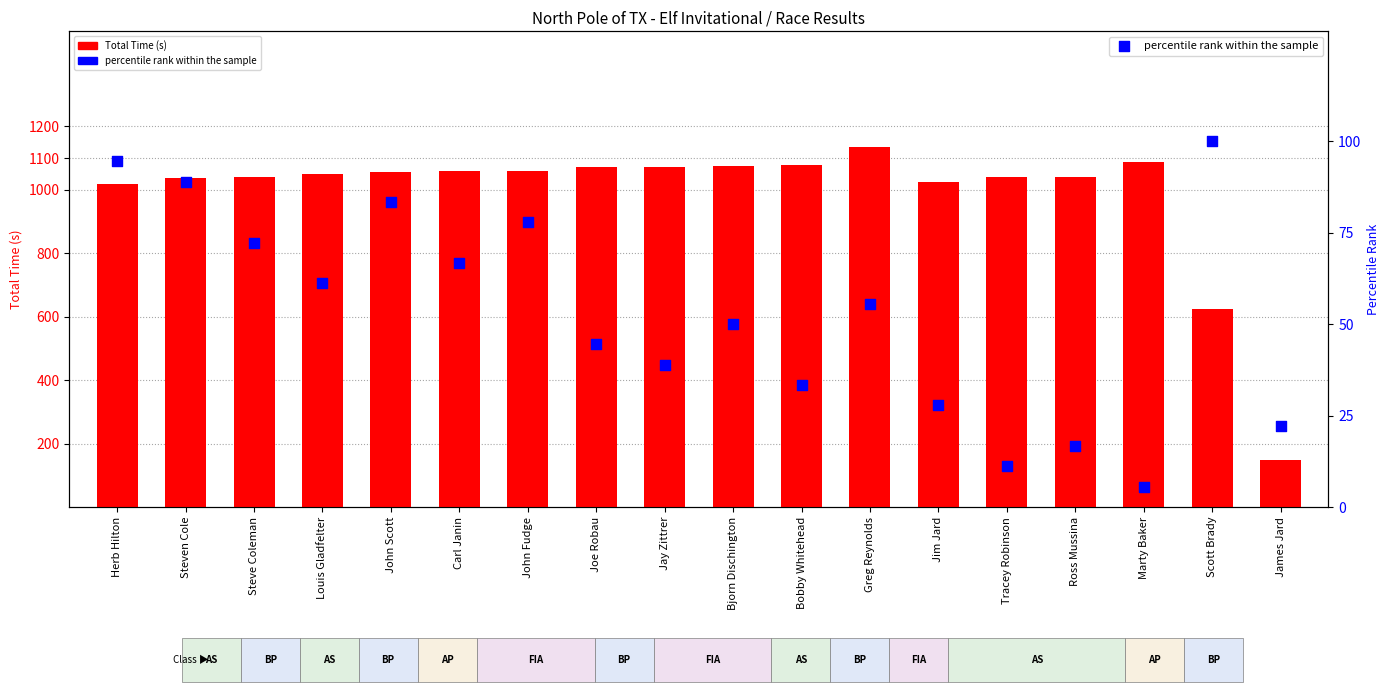

At how many categories does at least one series exceed 294?

17